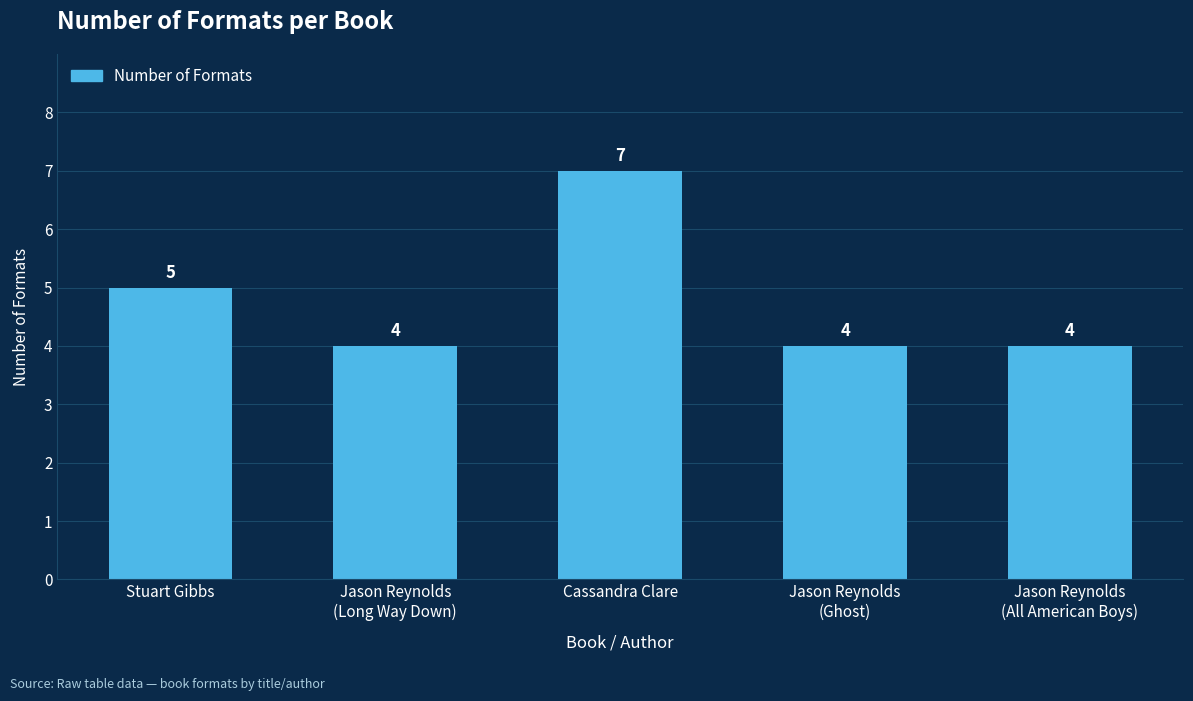

The chart shows a value of 4 at Jason Reynolds
(All American Boys). True or false?

True